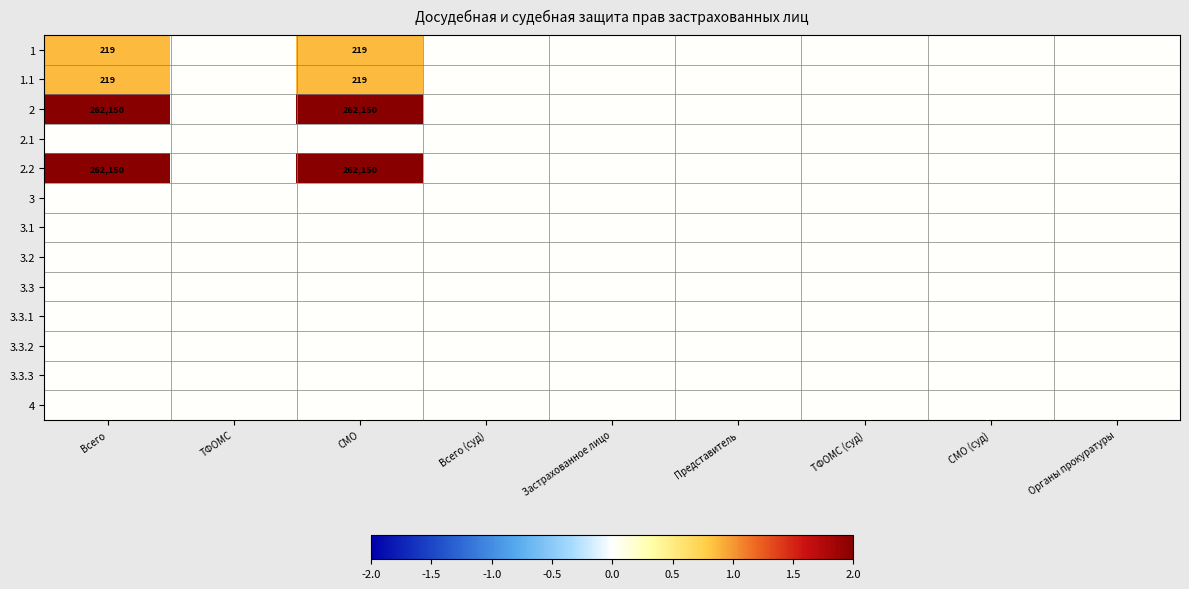

Between Всего and Всего (суд), which is larger?

Всего